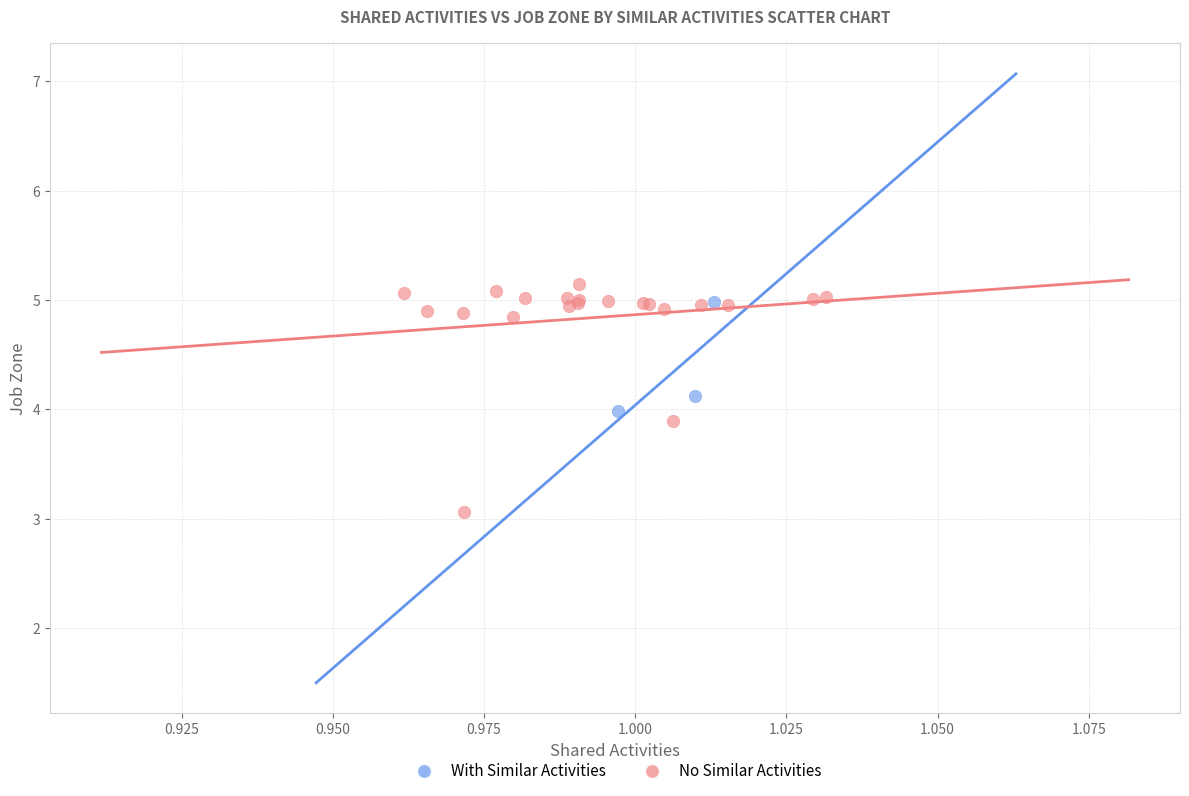

Which series has the largest Y range (max minus min)?

No Similar Activities